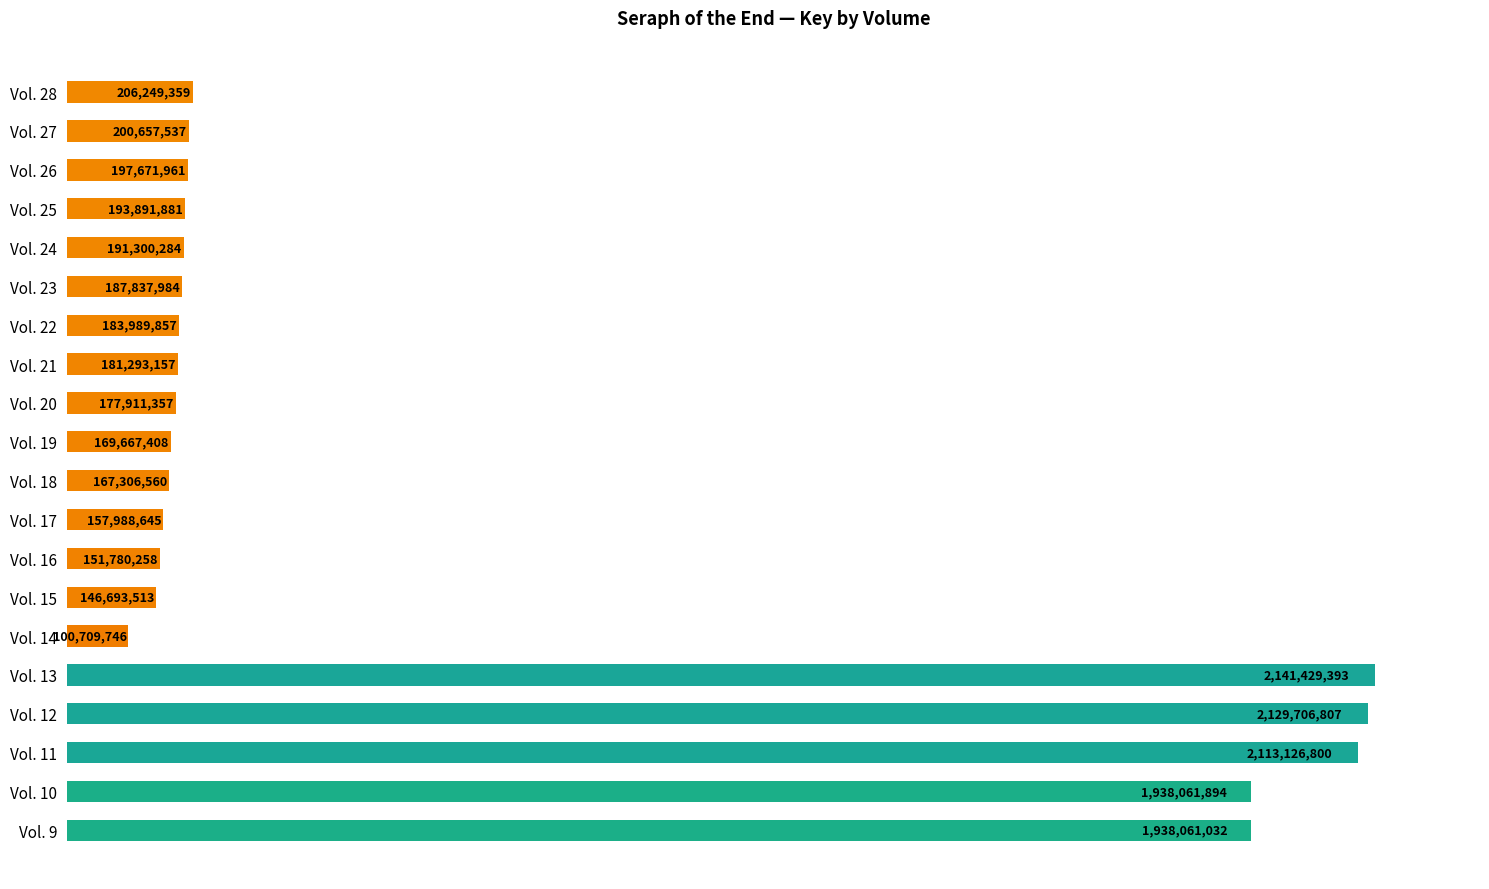

Rank the categories by value from highest to lowest.

Vol. 13, Vol. 12, Vol. 11, Vol. 10, Vol. 9, Vol. 28, Vol. 27, Vol. 26, Vol. 25, Vol. 24, Vol. 23, Vol. 22, Vol. 21, Vol. 20, Vol. 19, Vol. 18, Vol. 17, Vol. 16, Vol. 15, Vol. 14